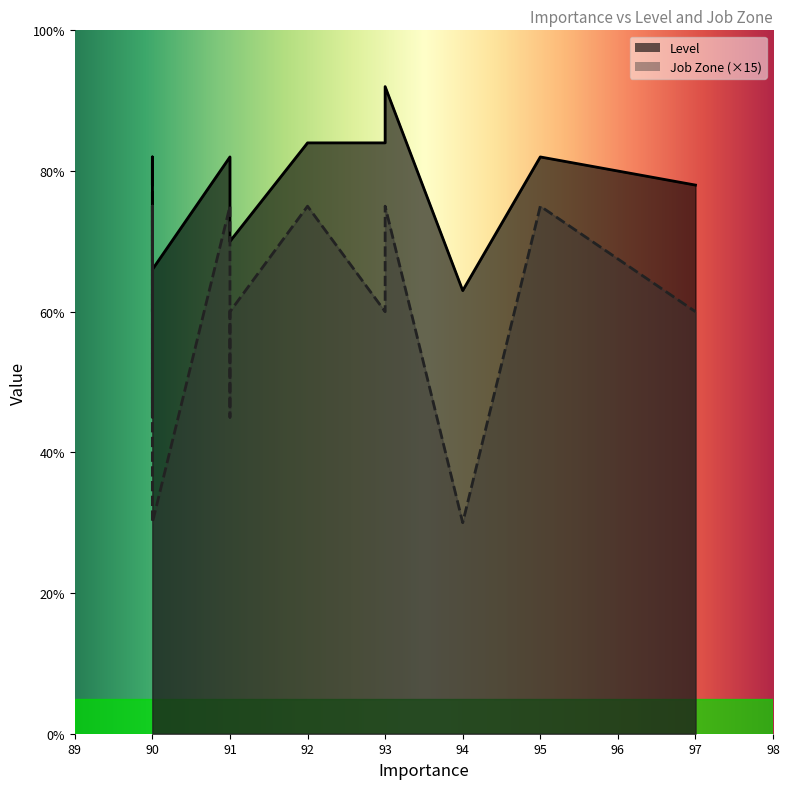

At which category is the sum across all series the highest?

93